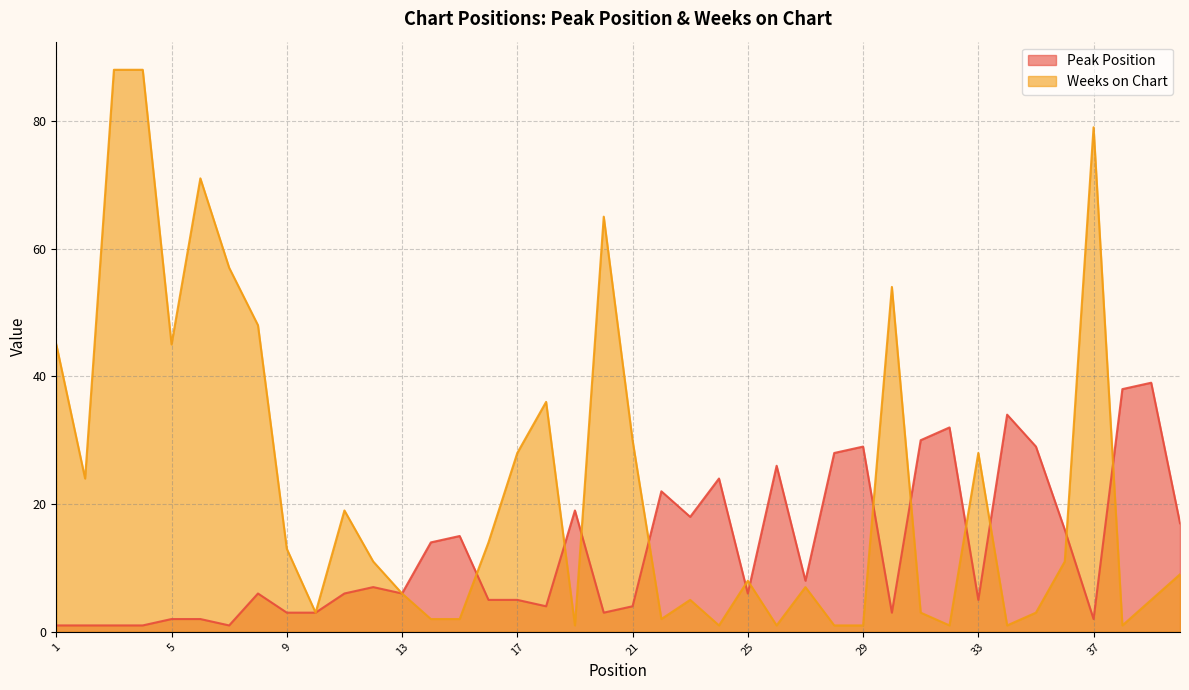

Is the value of Weeks on Chart at 6 greater than the value of Peak Position at 21?

Yes